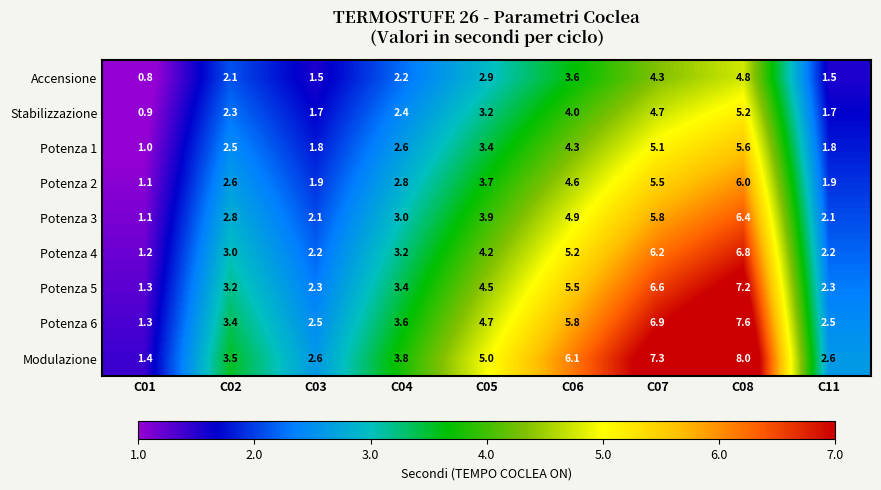

Where does the Modulazione series first go above 3?

C02